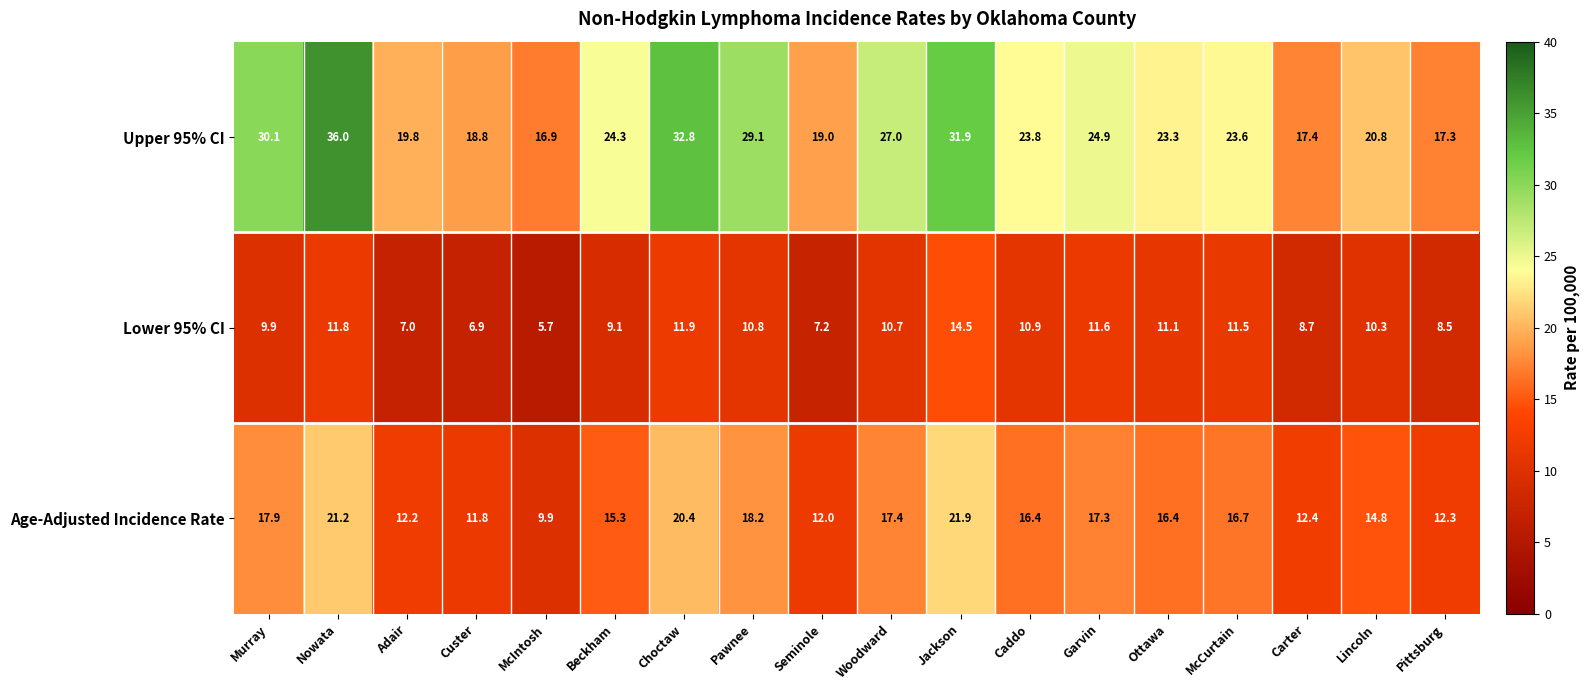

At Woodward, list the series in order from largest to smallest.

Upper 95% CI, Age-Adjusted Incidence Rate, Lower 95% CI